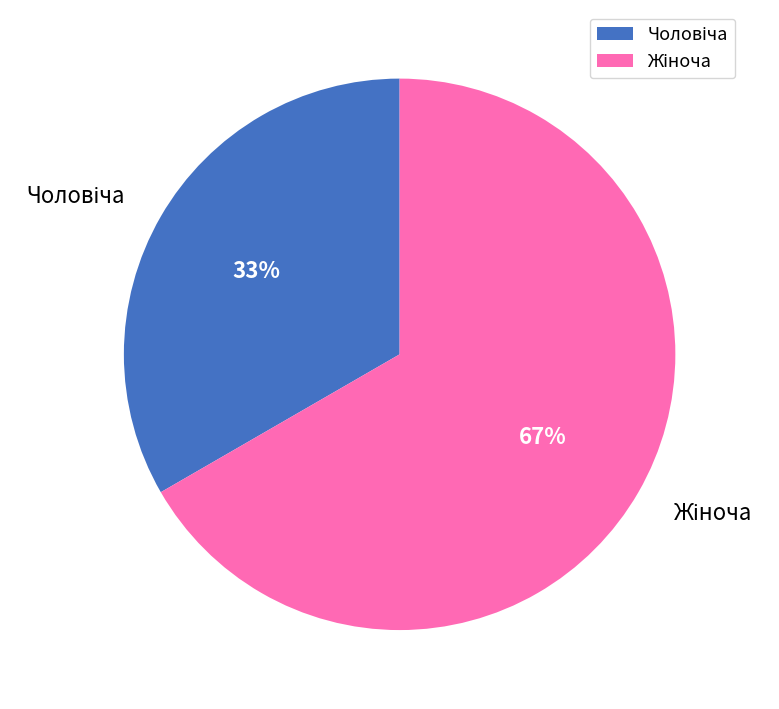

How many segments does this pie chart have?

2